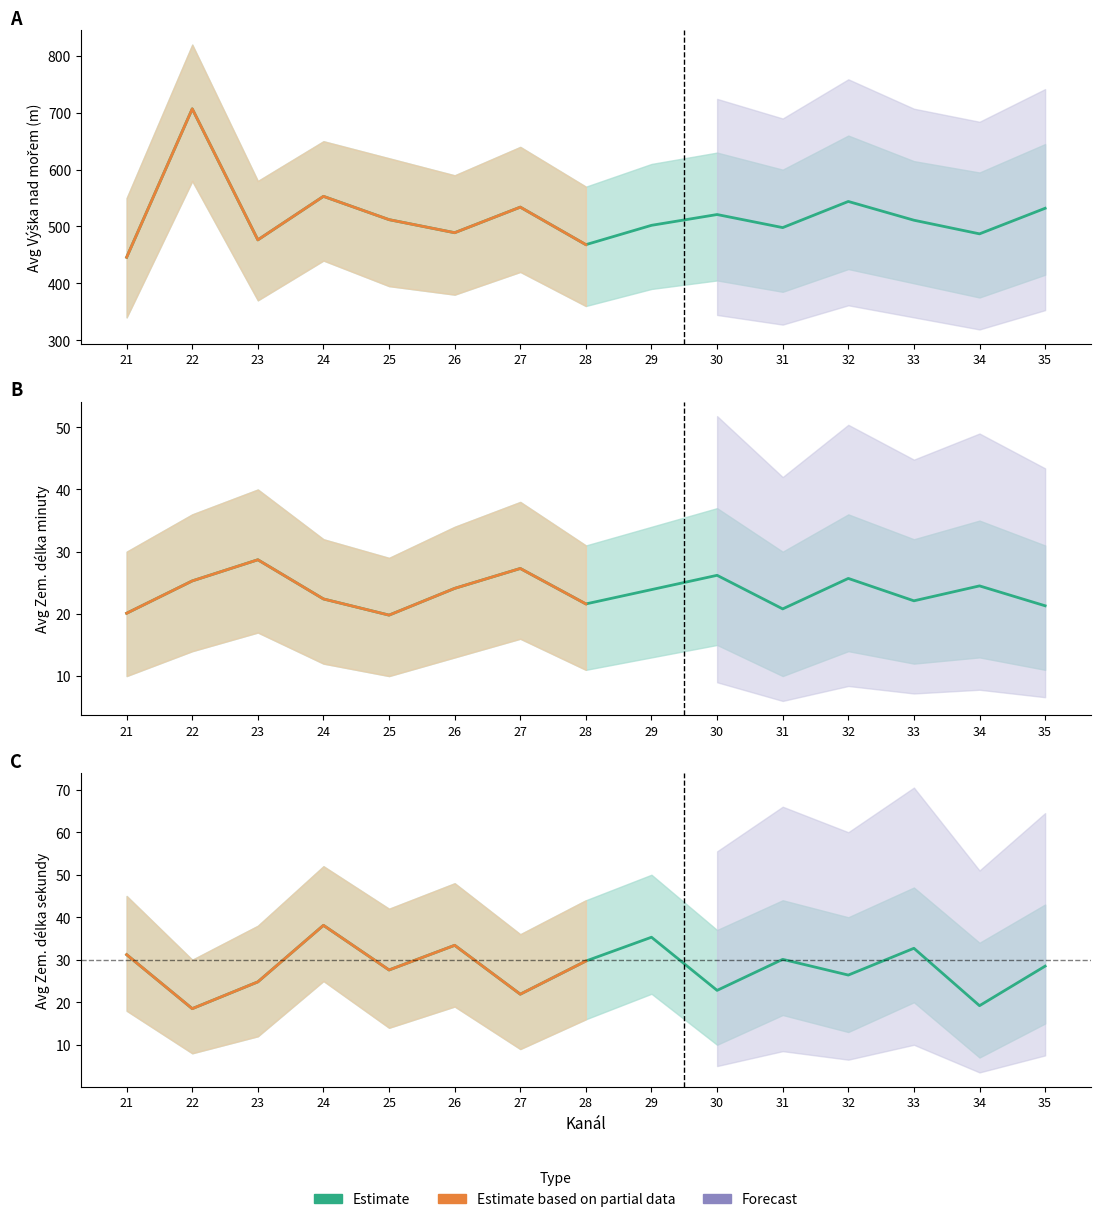

How many lines are shown in the chart?

3